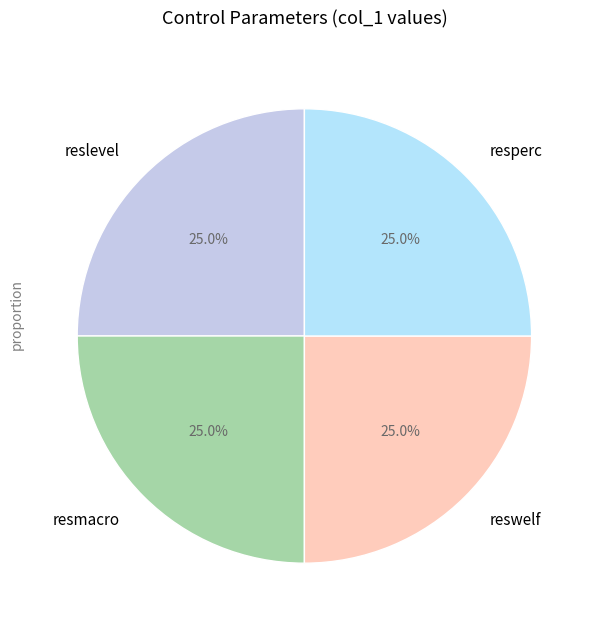

Approximately how many times larger is the value at reswelf compared to resmacro?

1.0